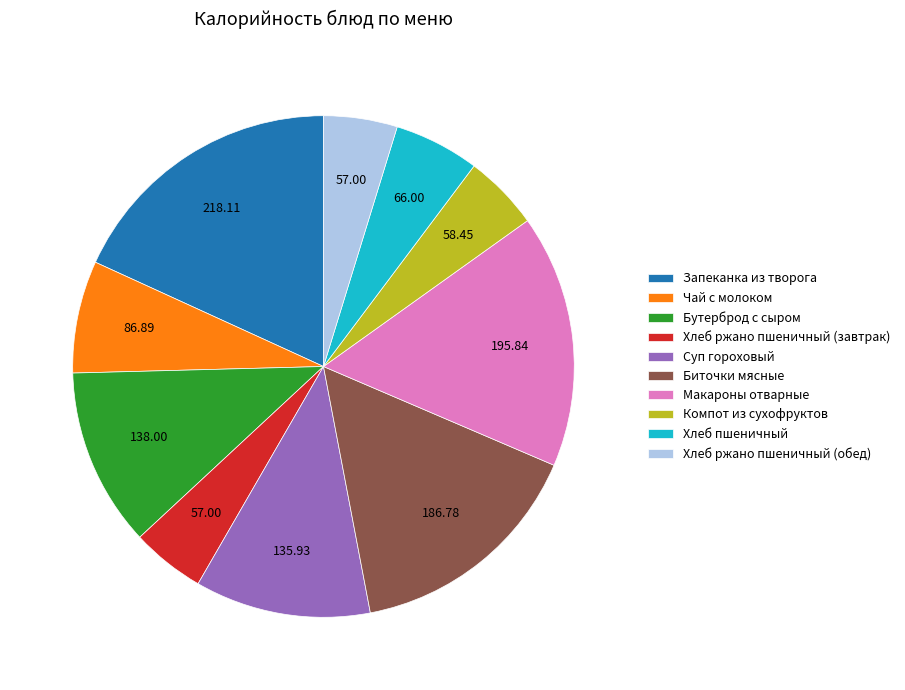

Which category has the biggest portion of the pie?

Запеканка из творога